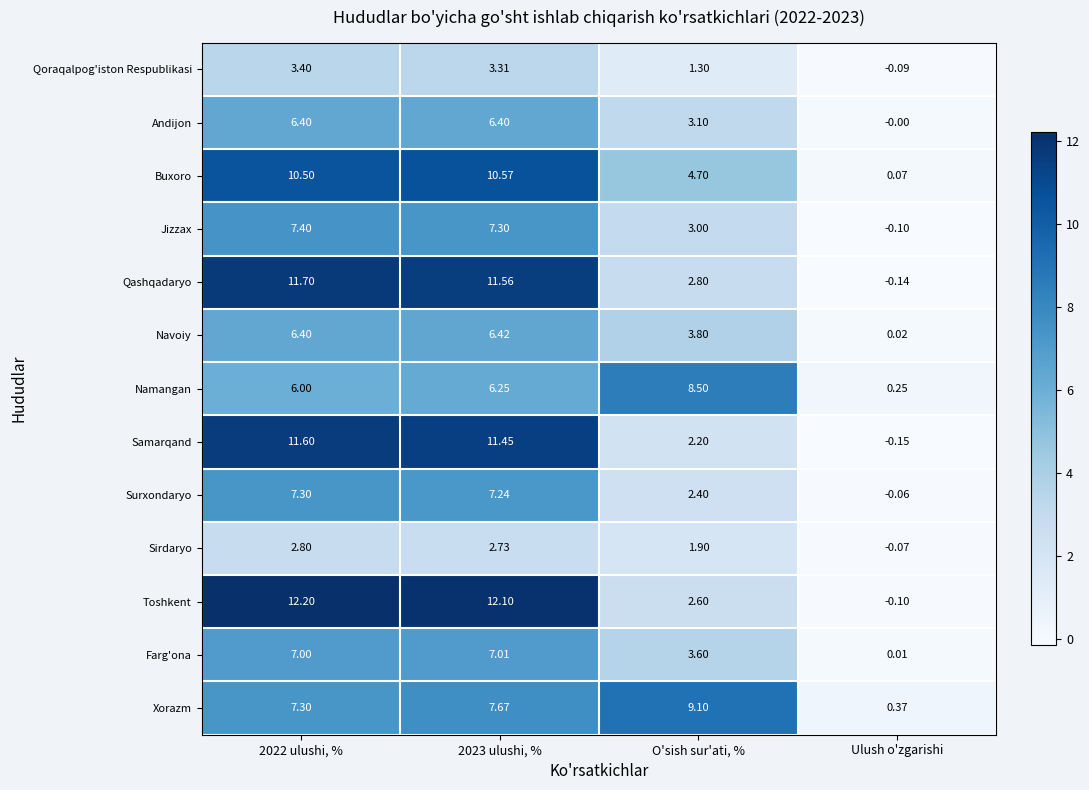

List the series in order of their peak value, highest first.

Toshkent, Qashqadaryo, Samarqand, Buxoro, Xorazm, Namangan, Jizzax, Surxondaryo, Farg'ona, Navoiy, Andijon, Qoraqalpog'iston Respublikasi, Sirdaryo